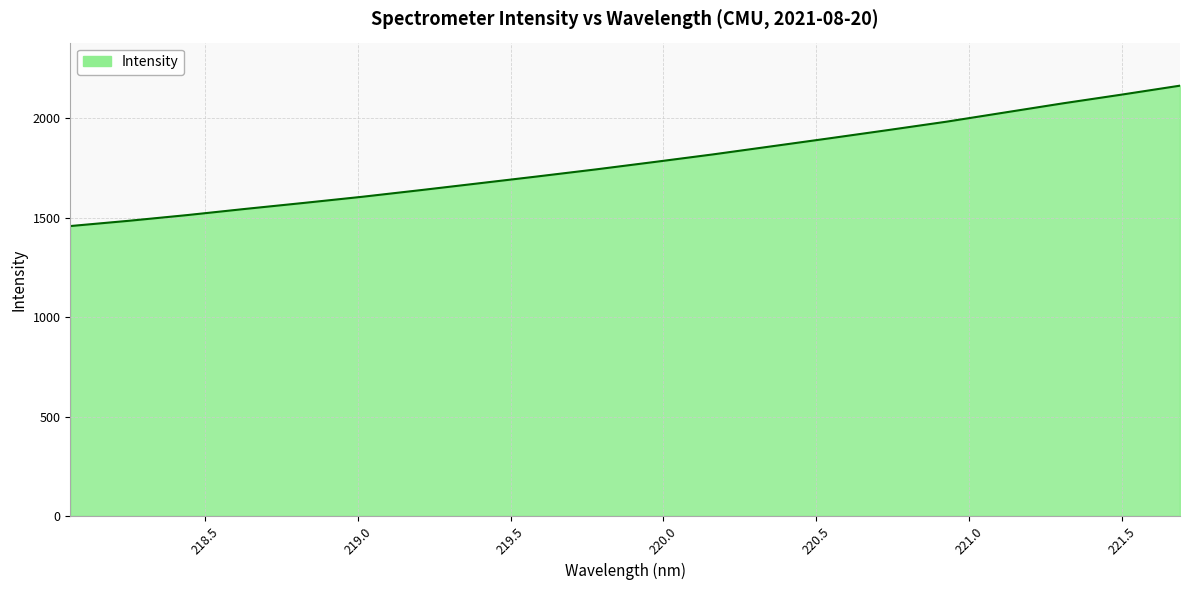

What is the smallest value displayed?

1458.8